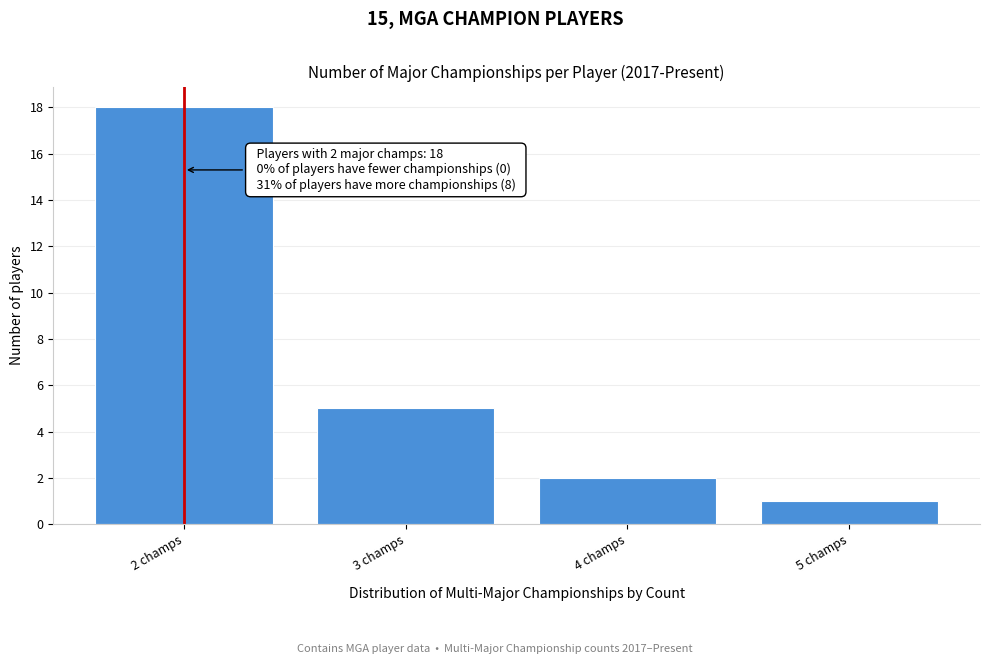

Reading left to right, extract all data points from this chart.

18	5	2	1